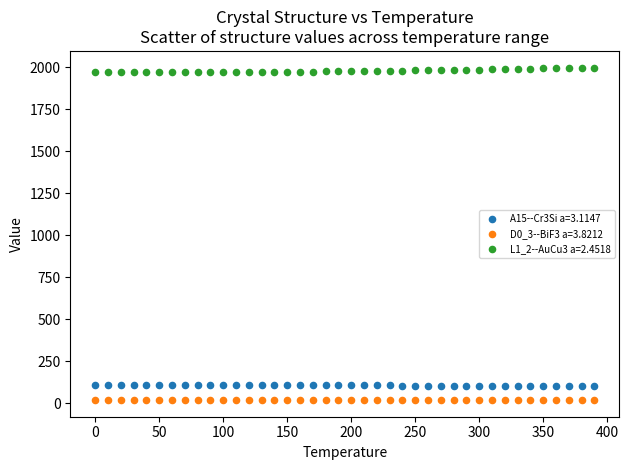

What is the X range (max minus min) for the scatter plot?

390.0